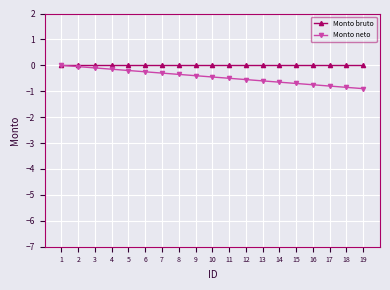

The Monto neto series shows -0.5 at 11. True or false?

True